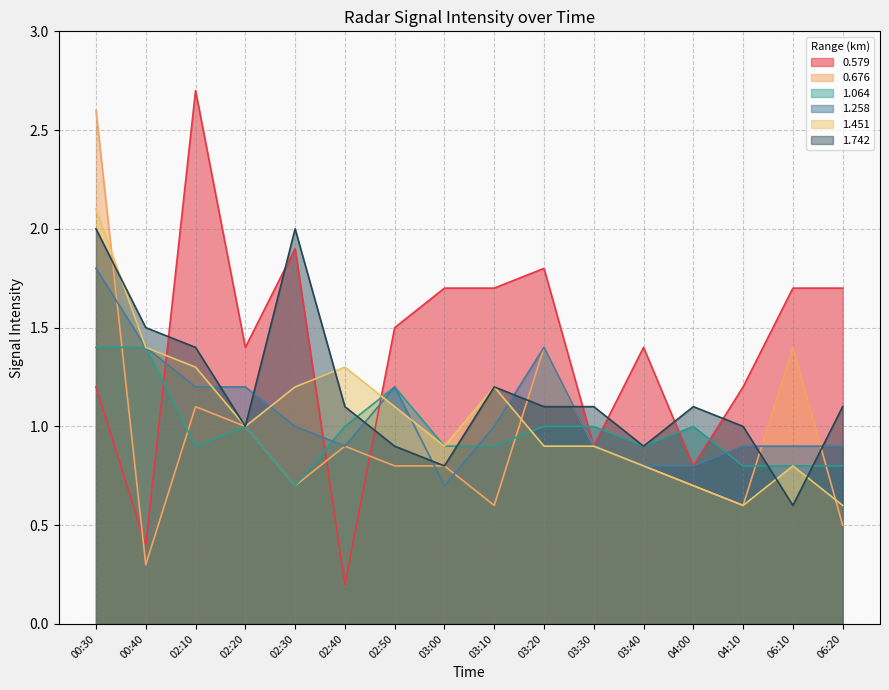

In 1.451, how many points are higher than both neighbors (excluding endpoints)?

3